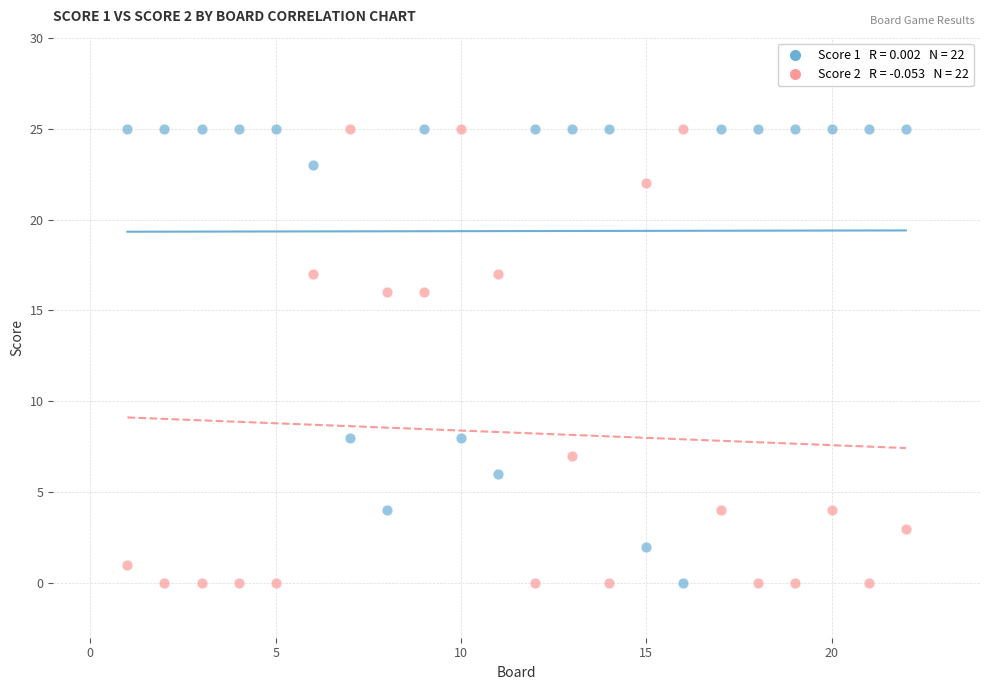

Across all data points, what is the range of X values (max minus min)?

21